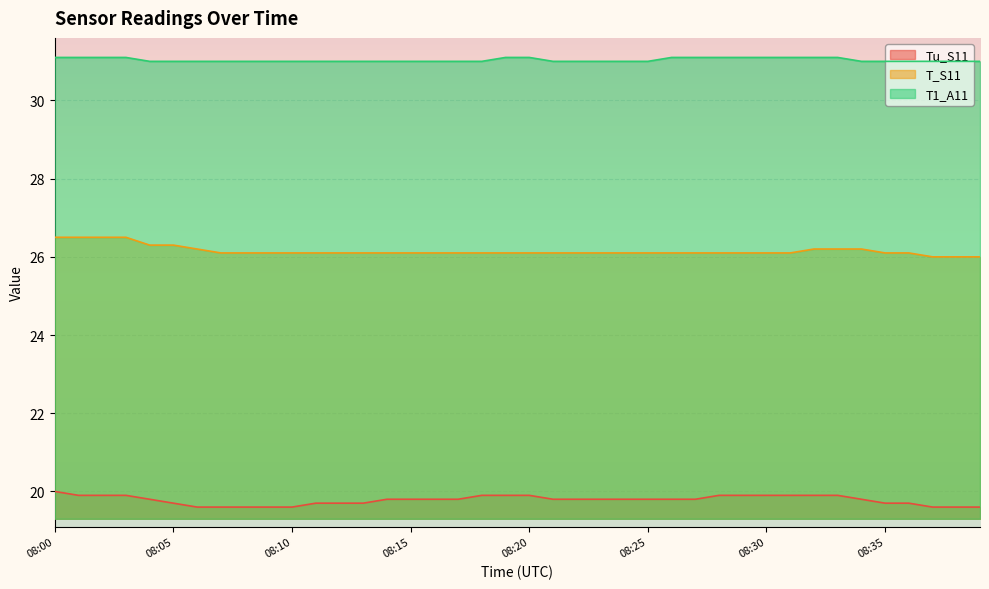

What is the difference between the highest and lowest values at 08:12?

11.3